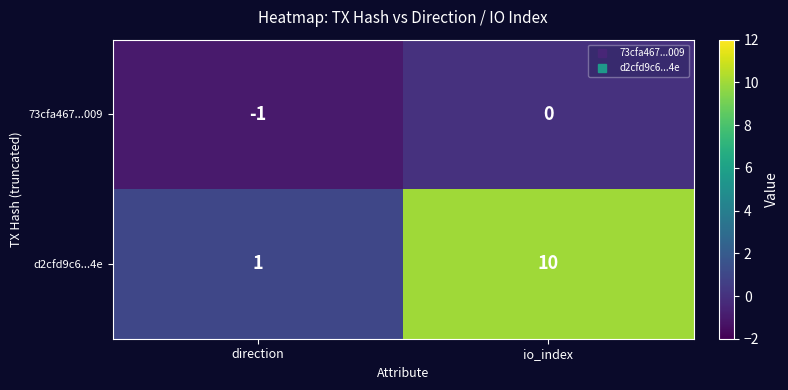

Which series has the widest spread of values?

d2cfd9c6...4e